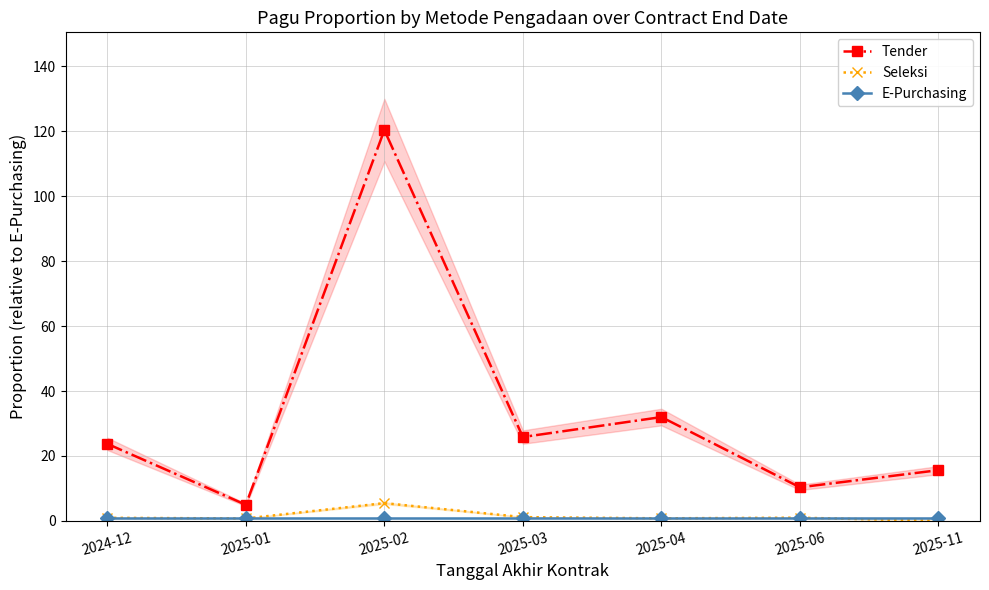

Rank the series at 2025-03 from lowest to highest value.

E-Purchasing, Seleksi, Tender